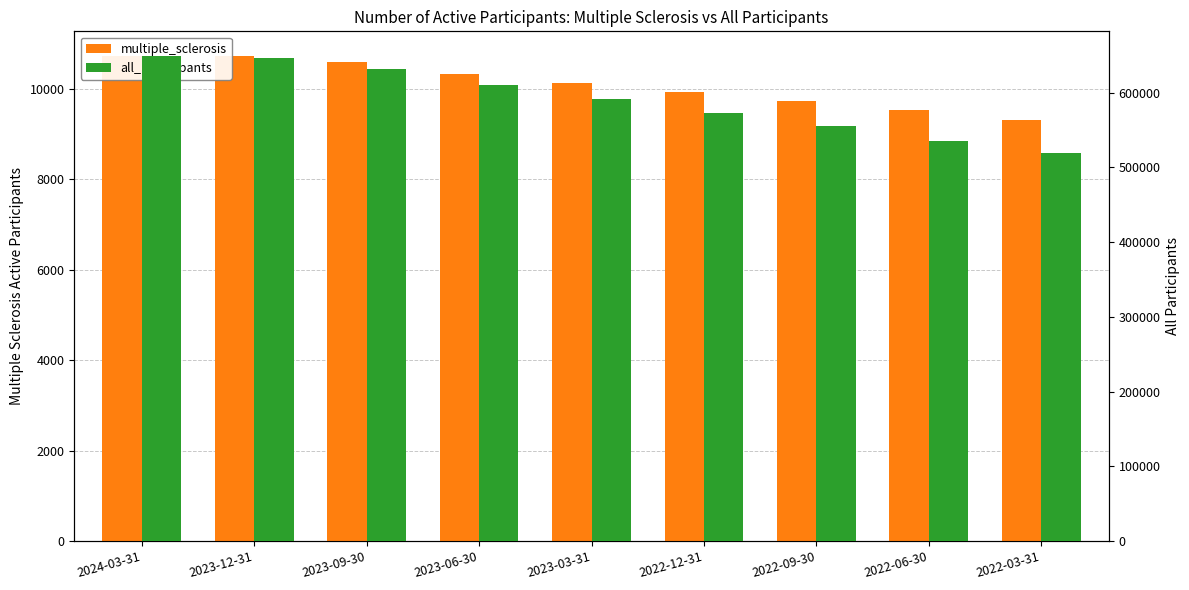

What is the maximum value for all_participants?

649623